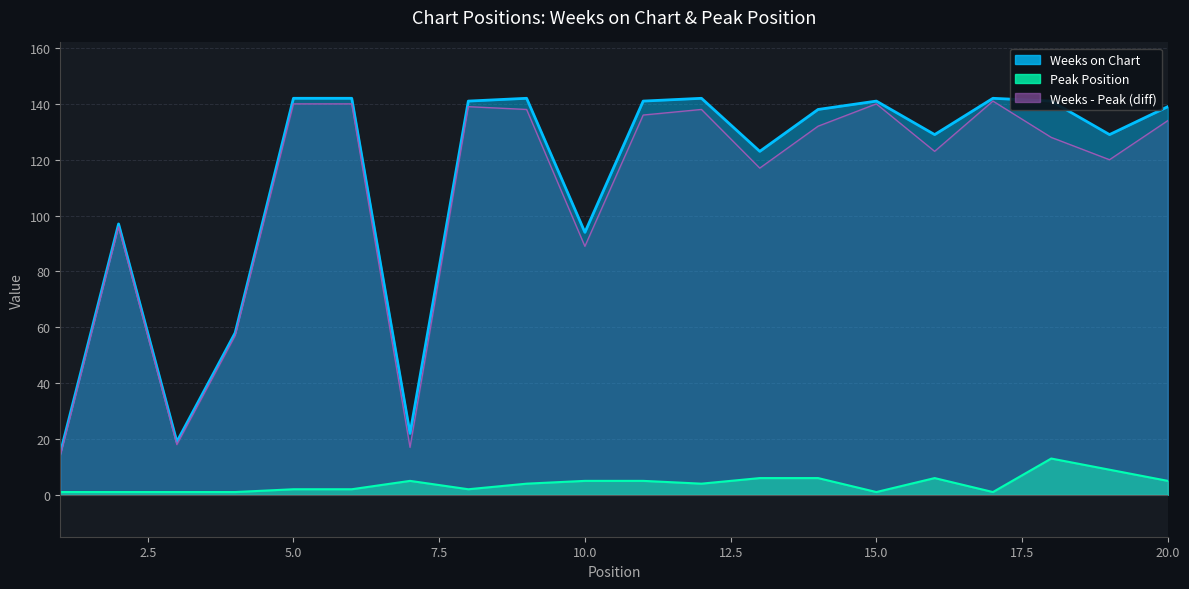

What is the approximate value of Peak Position at 9, to the nearest 5?

5